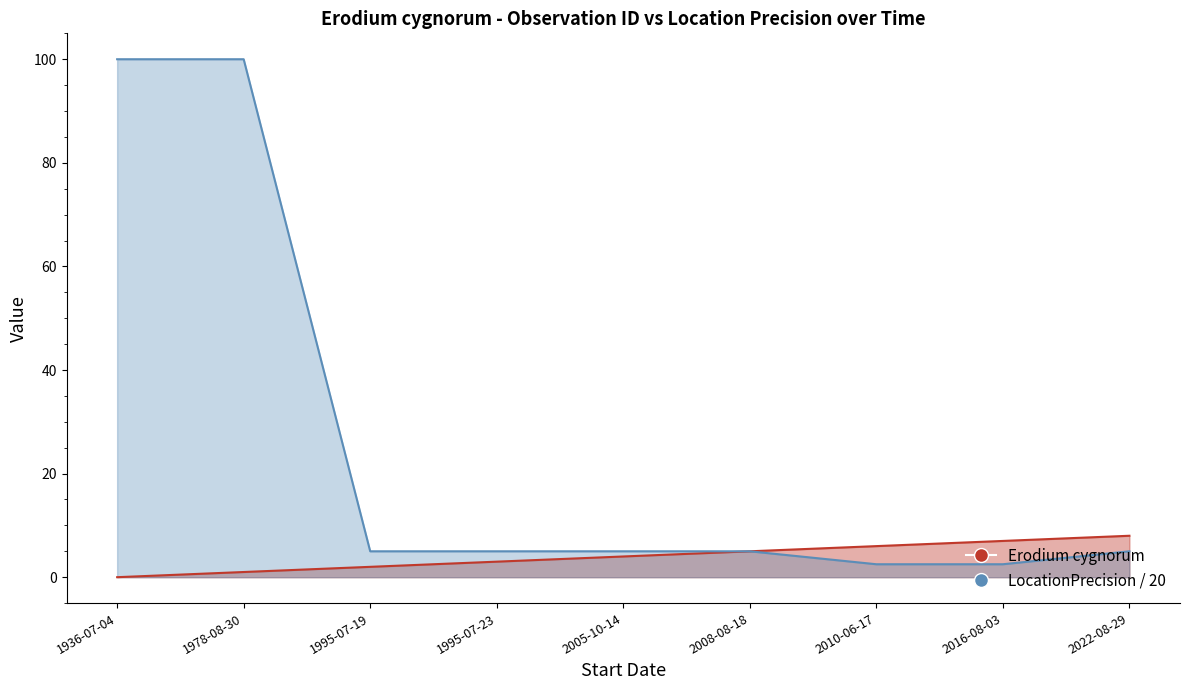

What is the highest value of the Erodium cygnorum series?

8.0